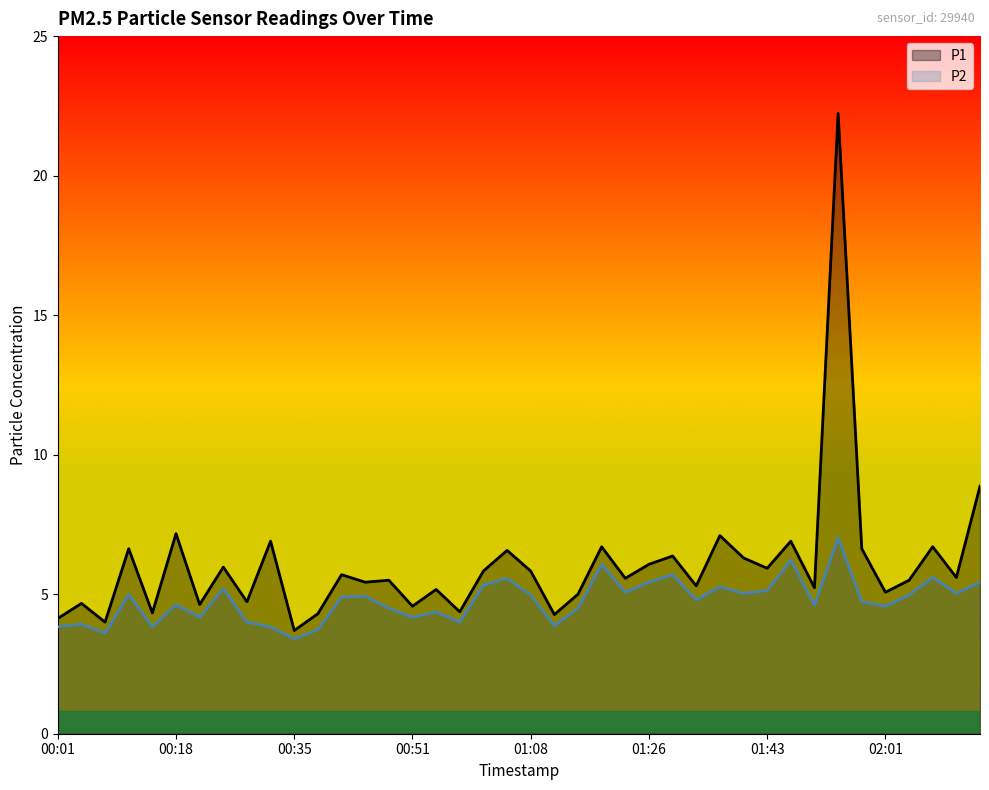

What is the spread (max minus min) of values at 01:26?

0.6